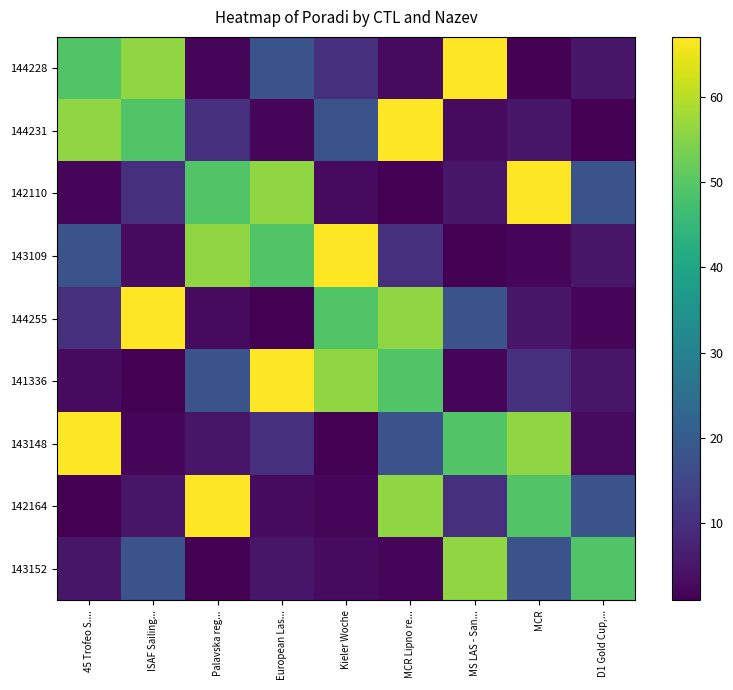

Reading right to left, extract all data points from this chart.

144228: D1 Gold Cup,...=5	MCR=1	MS LAS - San...=67	MCR Lipno re...=3	Kieler Woche=10	European Las...=18	Palavska reg...=2	ISAF Sailing...=56	45 Trofeo S....=49
144231: D1 Gold Cup,...=1	MCR=5	MS LAS - San...=3	MCR Lipno re...=67	Kieler Woche=18	European Las...=2	Palavska reg...=10	ISAF Sailing...=49	45 Trofeo S....=56
142110: D1 Gold Cup,...=18	MCR=67	MS LAS - San...=5	MCR Lipno re...=1	Kieler Woche=3	European Las...=56	Palavska reg...=49	ISAF Sailing...=10	45 Trofeo S....=2
143109: D1 Gold Cup,...=5	MCR=2	MS LAS - San...=1	MCR Lipno re...=10	Kieler Woche=67	European Las...=49	Palavska reg...=56	ISAF Sailing...=3	45 Trofeo S....=18
144255: D1 Gold Cup,...=2	MCR=5	MS LAS - San...=18	MCR Lipno re...=56	Kieler Woche=49	European Las...=1	Palavska reg...=3	ISAF Sailing...=67	45 Trofeo S....=10
141336: D1 Gold Cup,...=5	MCR=10	MS LAS - San...=2	MCR Lipno re...=49	Kieler Woche=56	European Las...=67	Palavska reg...=18	ISAF Sailing...=1	45 Trofeo S....=3
143148: D1 Gold Cup,...=3	MCR=56	MS LAS - San...=49	MCR Lipno re...=18	Kieler Woche=1	European Las...=10	Palavska reg...=5	ISAF Sailing...=2	45 Trofeo S....=67
142164: D1 Gold Cup,...=18	MCR=49	MS LAS - San...=10	MCR Lipno re...=56	Kieler Woche=2	European Las...=3	Palavska reg...=67	ISAF Sailing...=5	45 Trofeo S....=1
143152: D1 Gold Cup,...=49	MCR=18	MS LAS - San...=56	MCR Lipno re...=2	Kieler Woche=3	European Las...=5	Palavska reg...=1	ISAF Sailing...=18	45 Trofeo S....=5